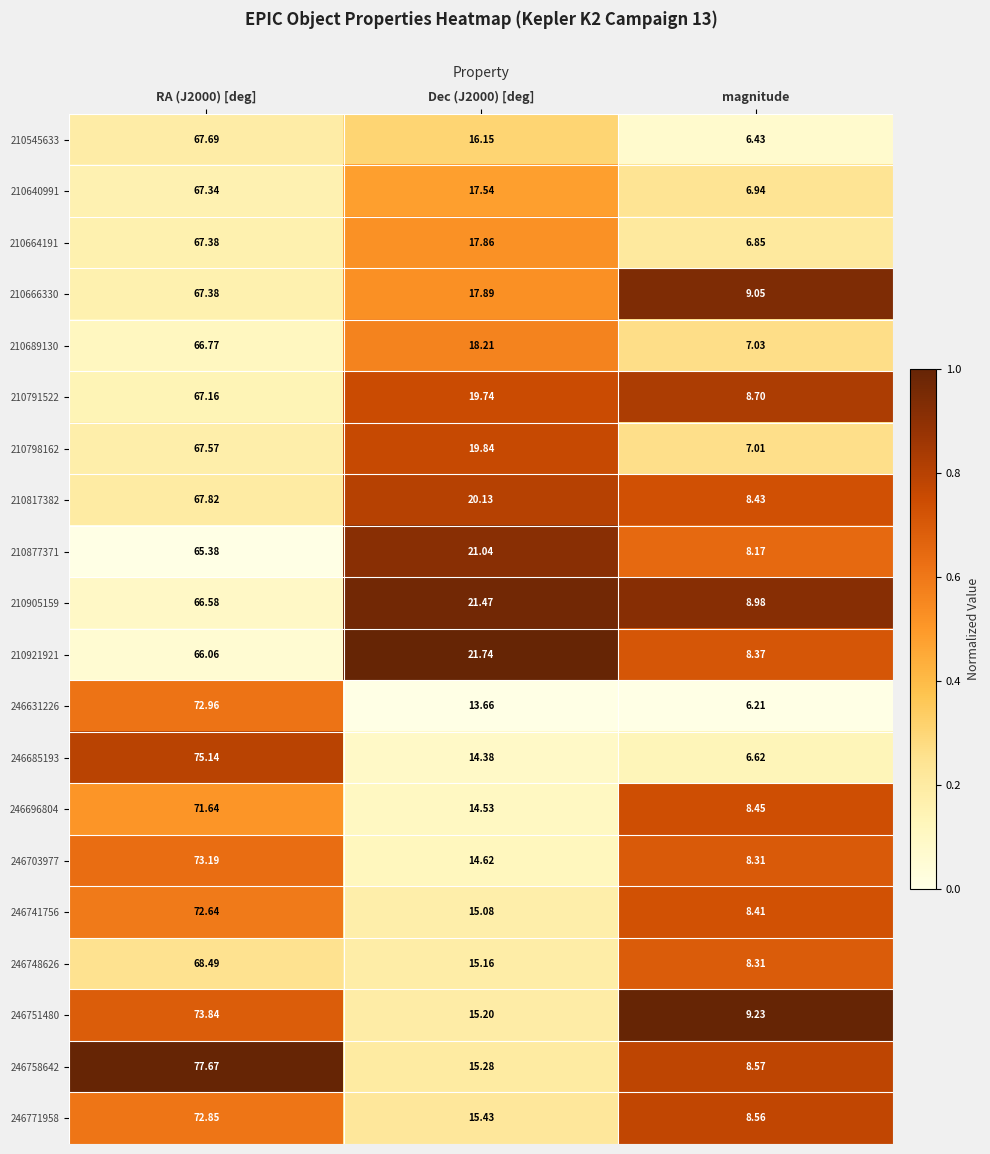

What is the difference between the highest and lowest values at RA (J2000) [deg]?

12.3